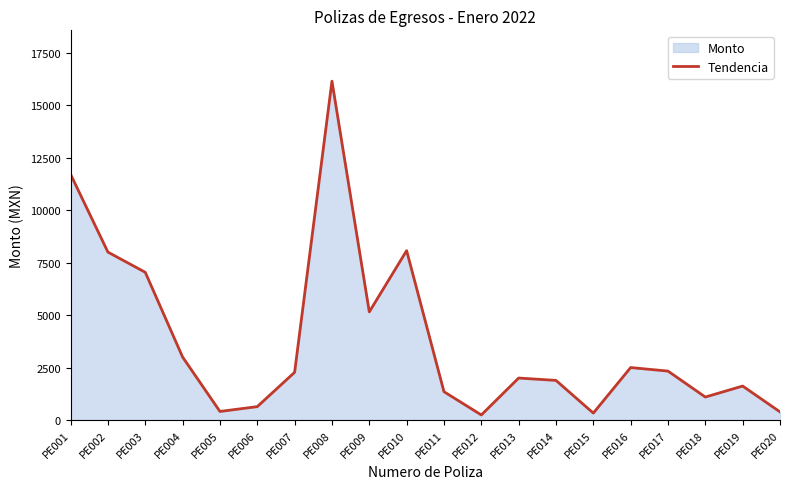

What value does the data have at PE005?

408.1